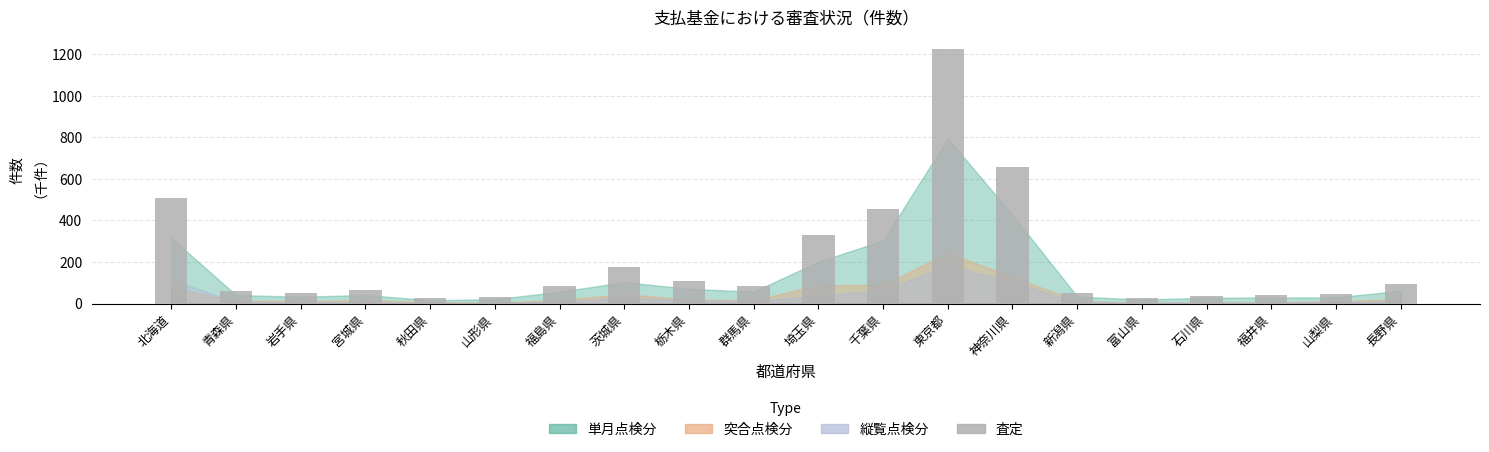

What is the sum of the values at 富山県 and 宮城県?

90.4